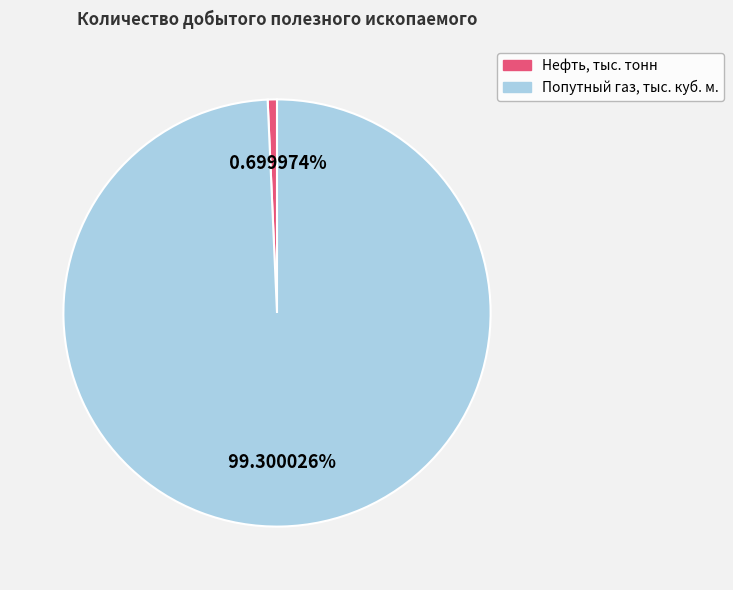

How many slices are in this pie chart?

2